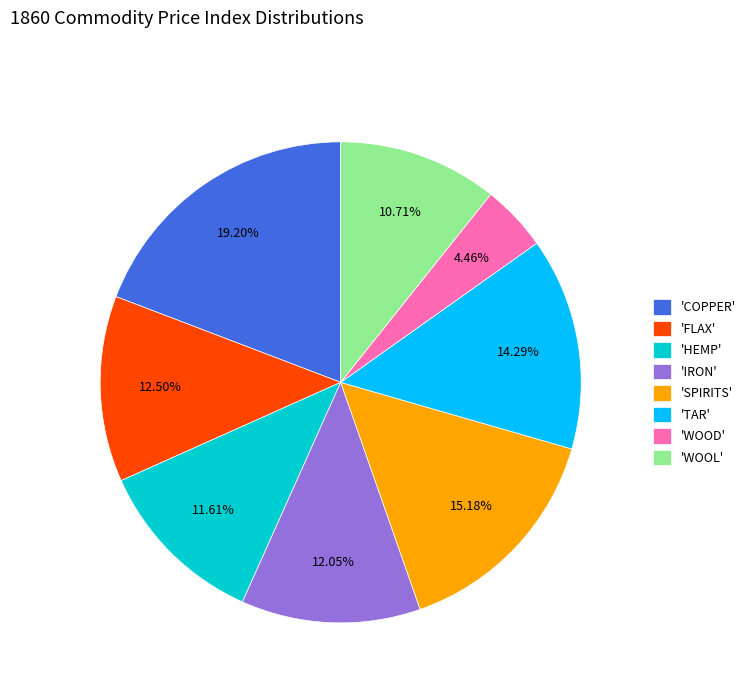

Between 'SPIRITS' and 'WOOD', which is larger?

'SPIRITS'